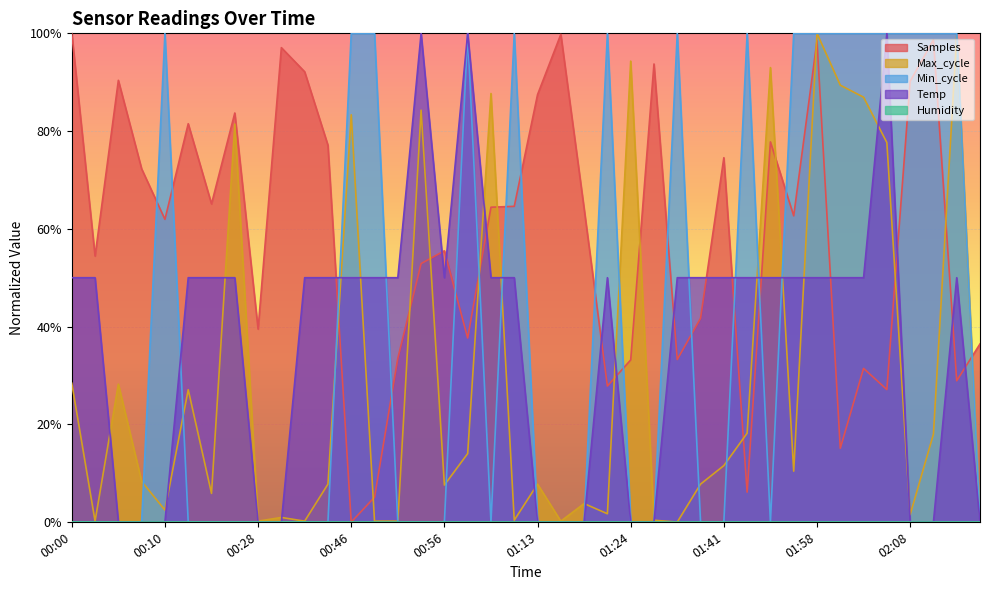

At which category is the sum across all series the highest?

01:58